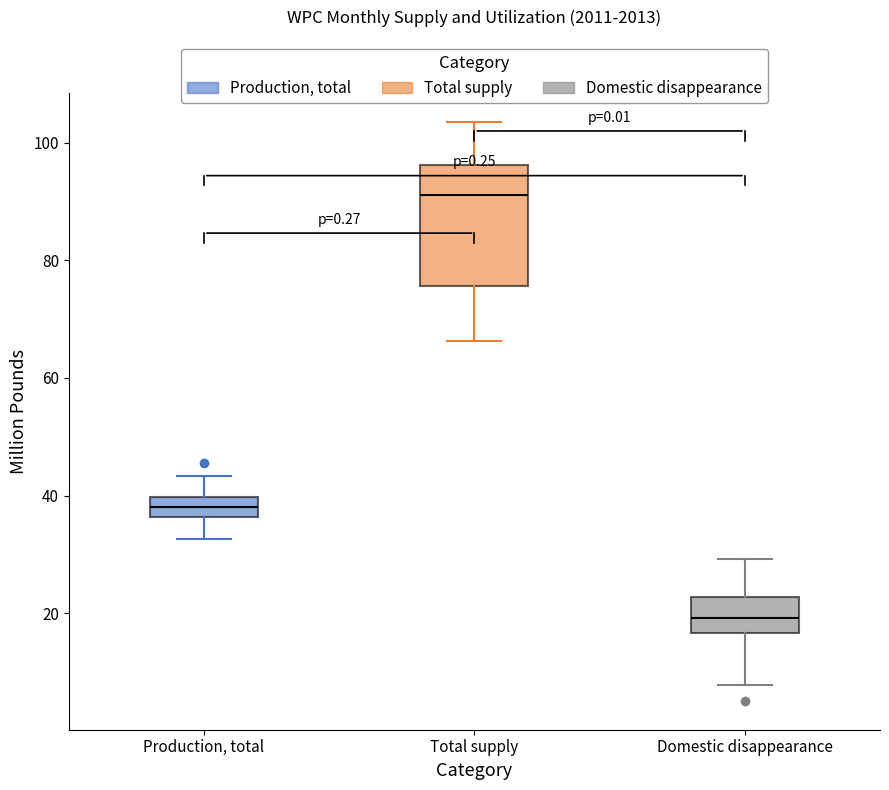

Where does the upper whisker of the box for Domestic disappearance end on the y-axis? The values are not printed on the chart, so give them approximately, as read against the axis.

30